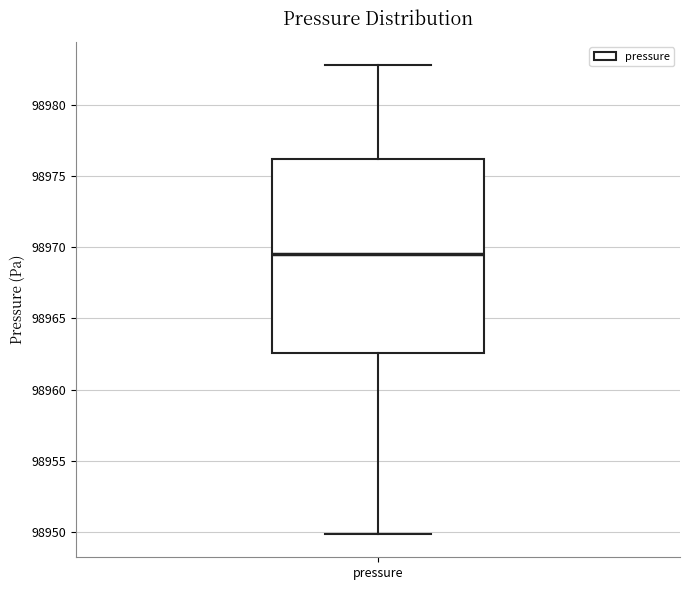

Read this box plot against the y-axis: the position of the median line, the range covered by the box, and the ends of both whiskers. The values are not printed on the chart, so give them approximately, as read against the axis.

median 98969.5, box 98962.5 to 98976.0, whiskers 98950.0 to 98983.0